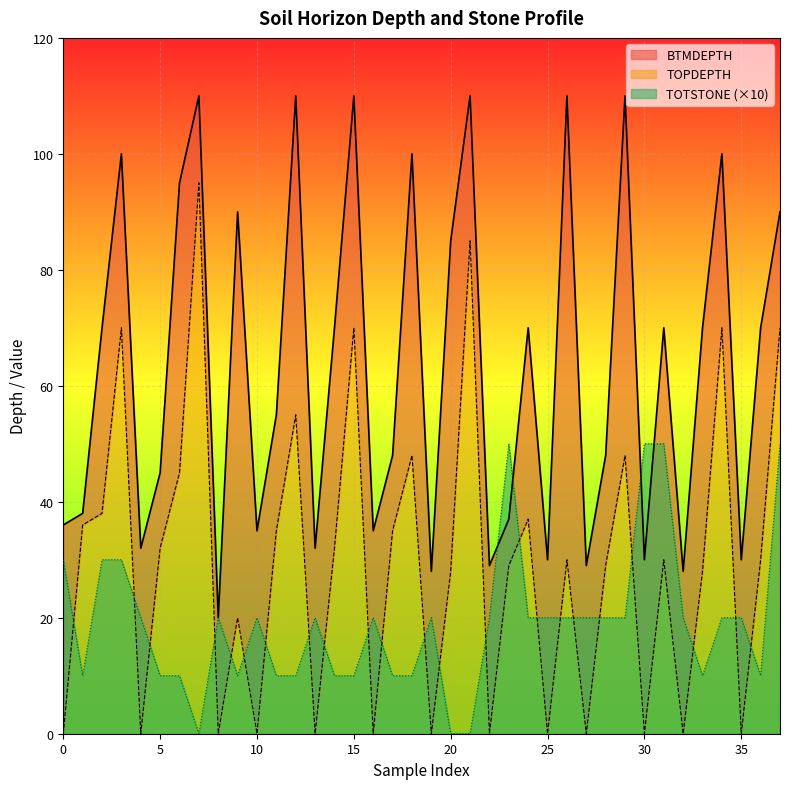

Which series changed the most between 1 and 1?

BTMDEPTH